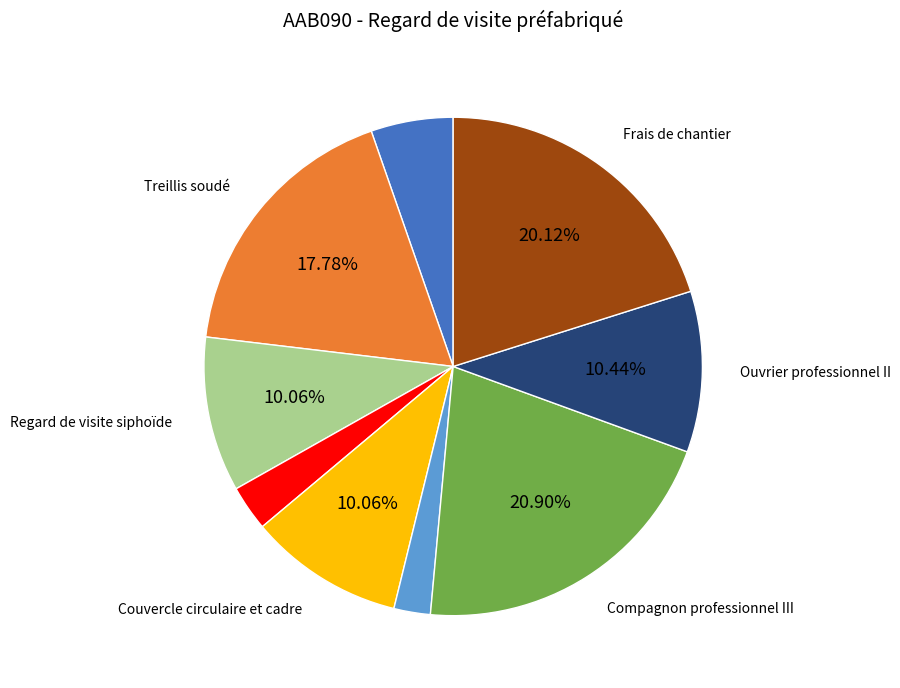

Is there a majority slice in this chart?

No